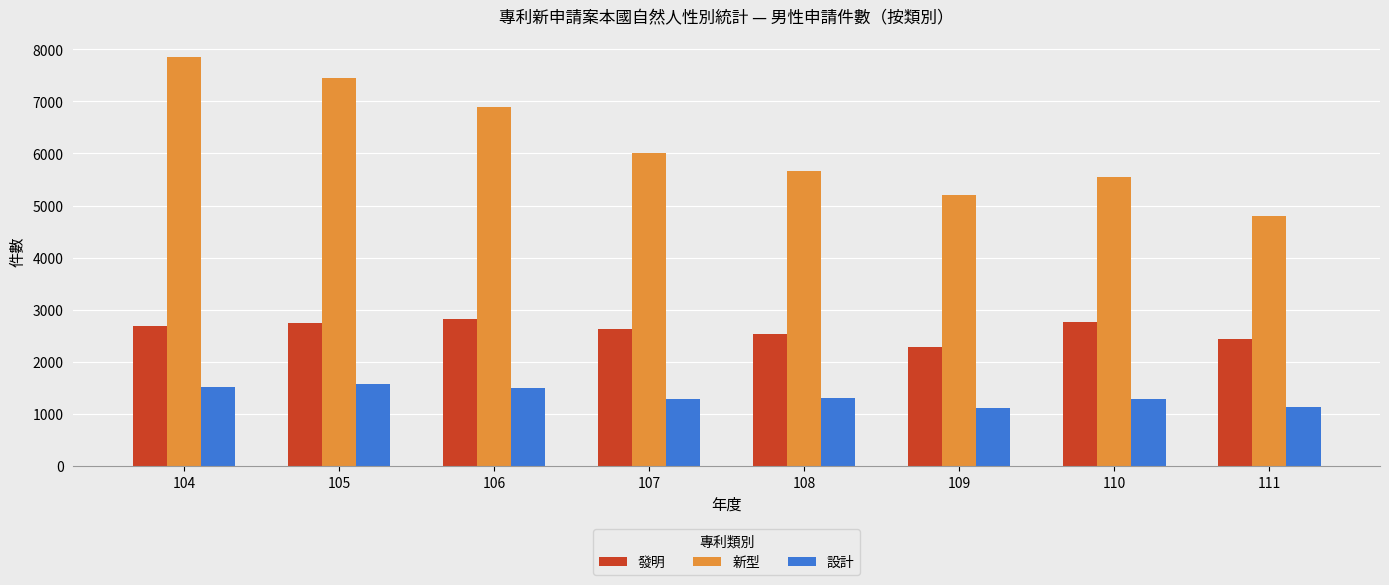

What is the highest value of the 設計 series?

1581